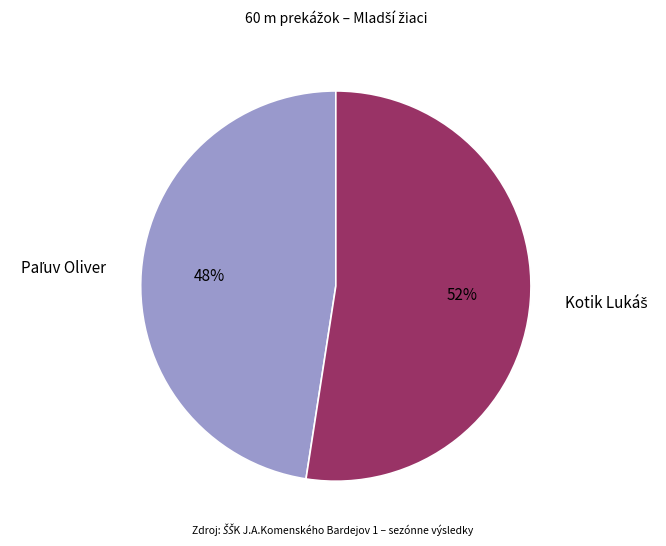

Is there a majority slice in this chart?

Yes